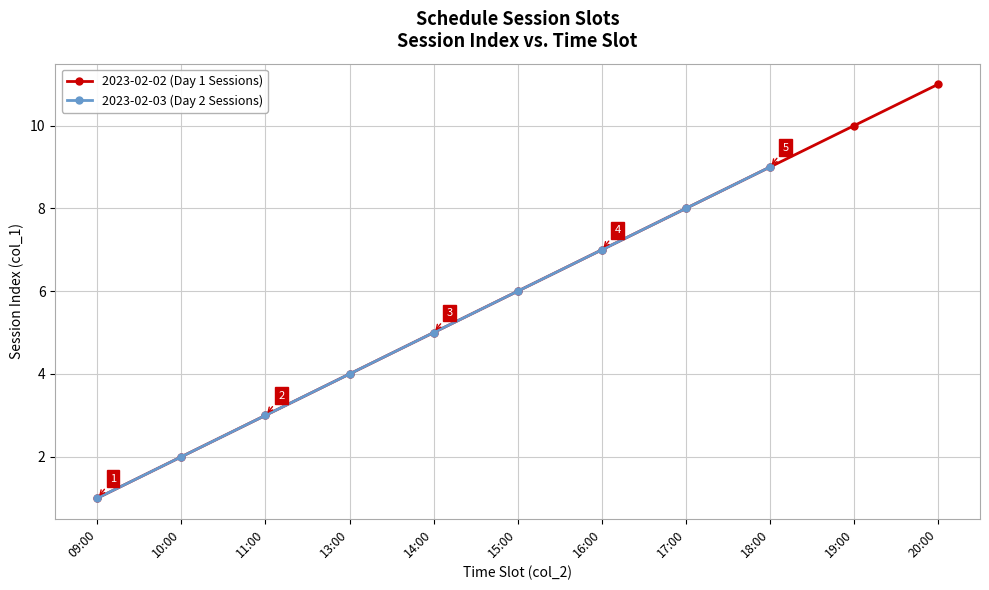

What is the greatest value displayed?

11